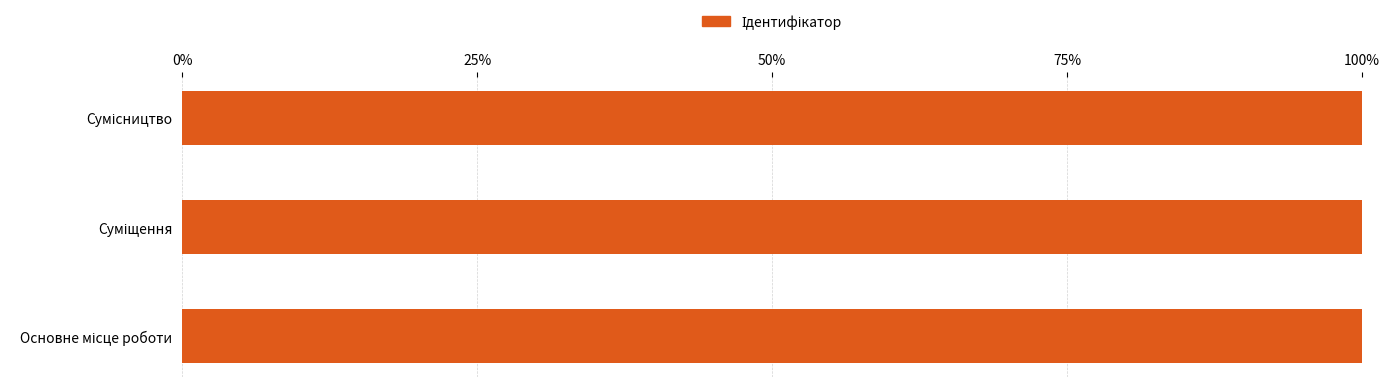

How many bars are there in total?

3